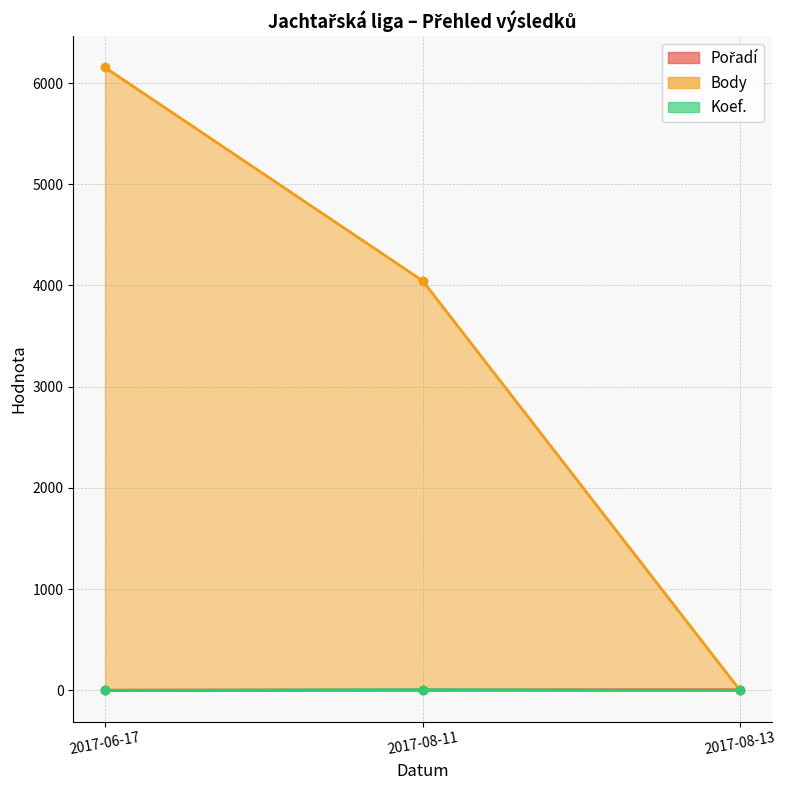

List the series in order of their peak value, highest first.

Body, Koef., Pořadí